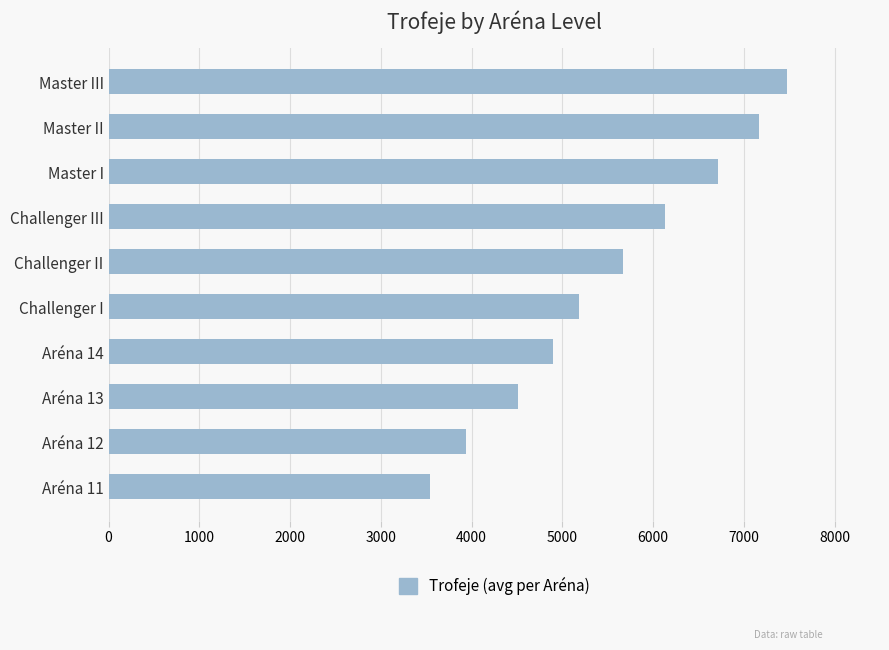

Is it true that the value at Aréna 11 is 1127.2?

False